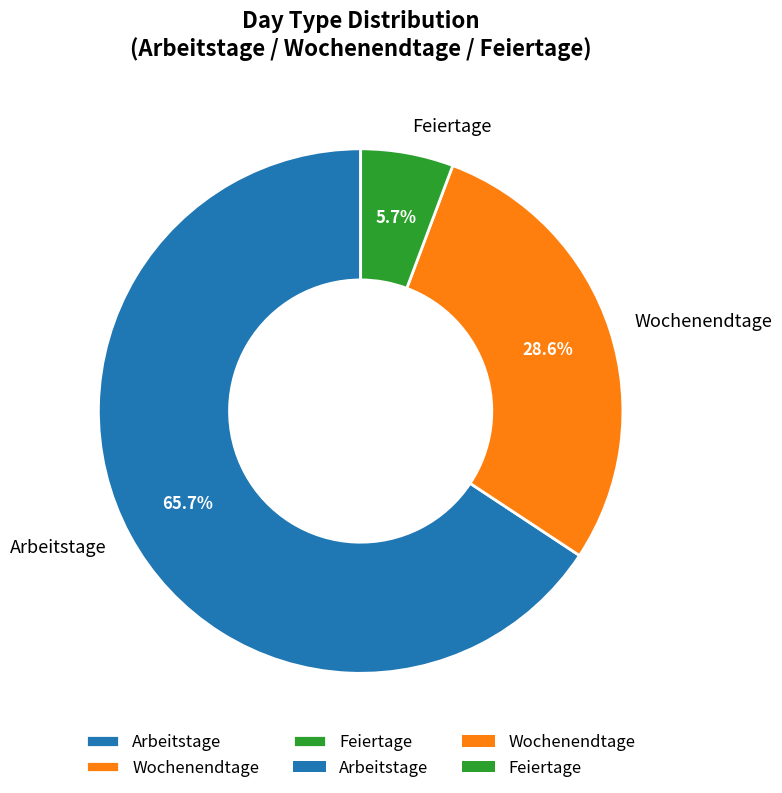

Rank the categories by value from highest to lowest.

Arbeitstage, Wochenendtage, Feiertage